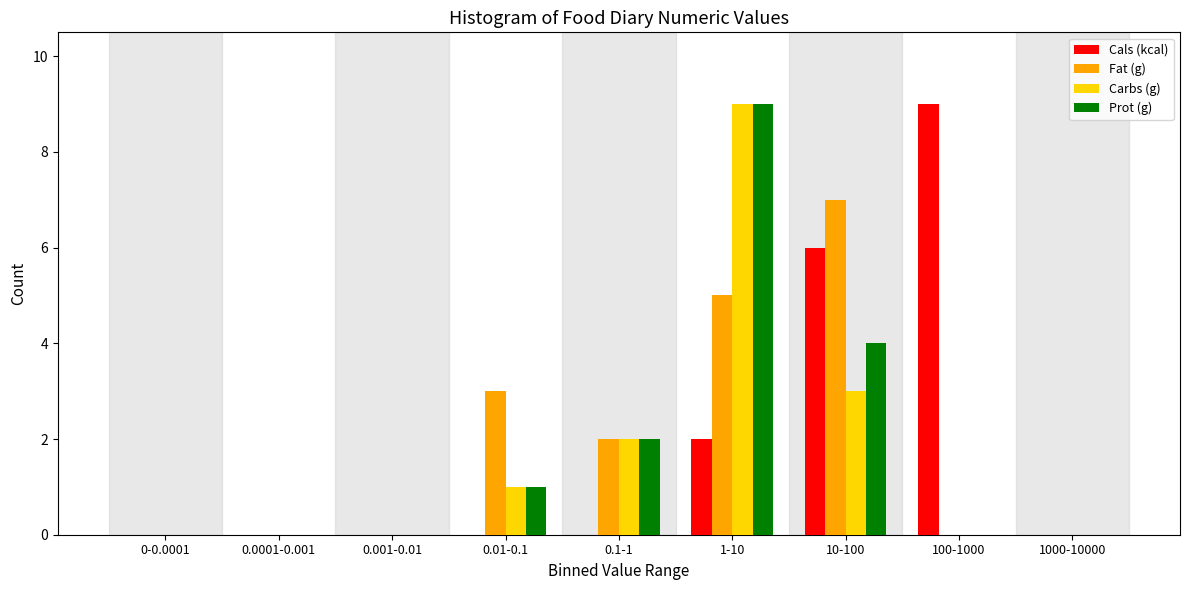

The Cals (kcal) series shows 3 at 1-10. True or false?

False